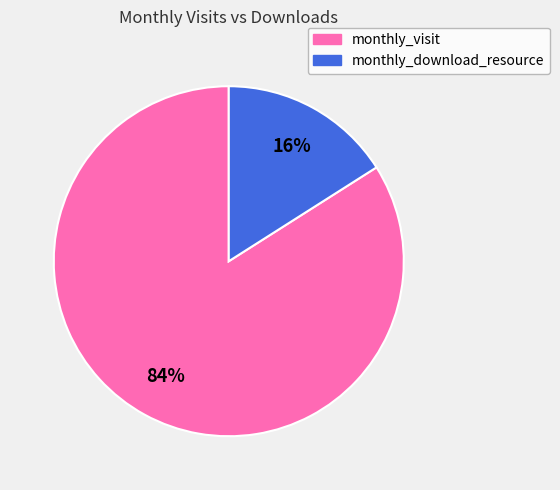

To the nearest percent, what is the difference between the largest and smallest slice percentages?

68%